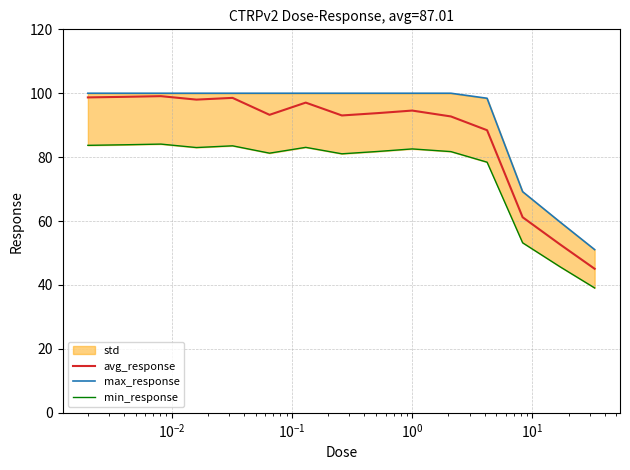

How many data points does each series have?

15